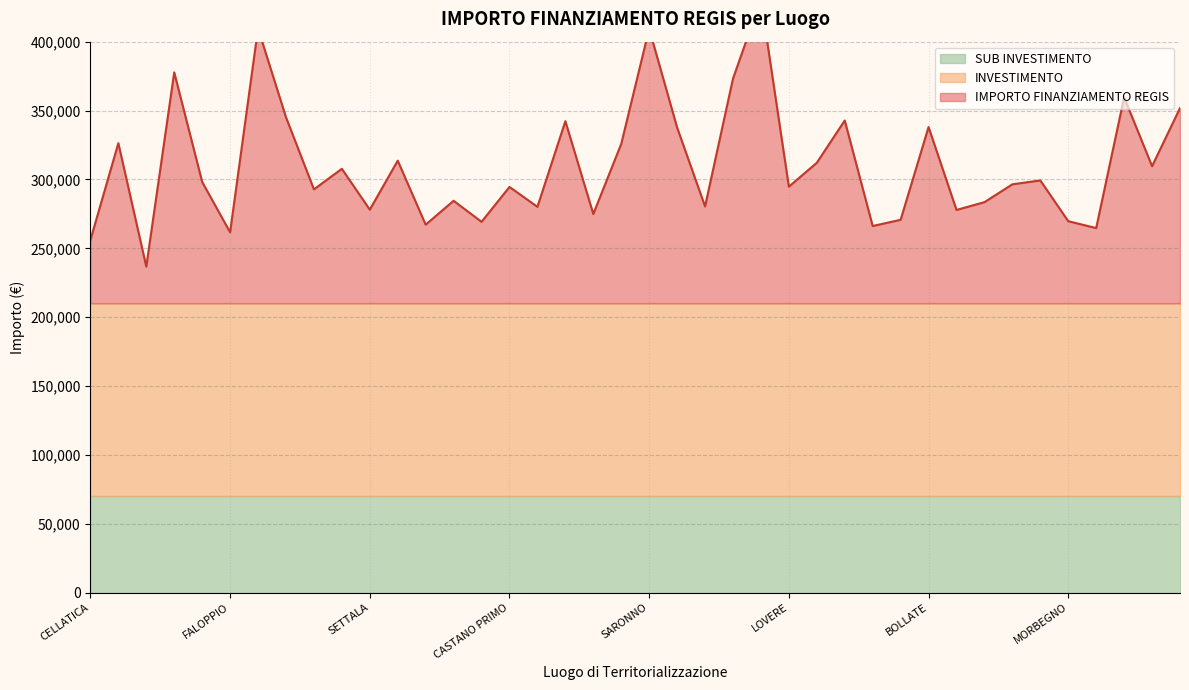

What are all the series names shown in the legend?

IMPORTO FINANZIAMENTO REGIS, INVESTIMENTO, SUB INVESTIMENTO